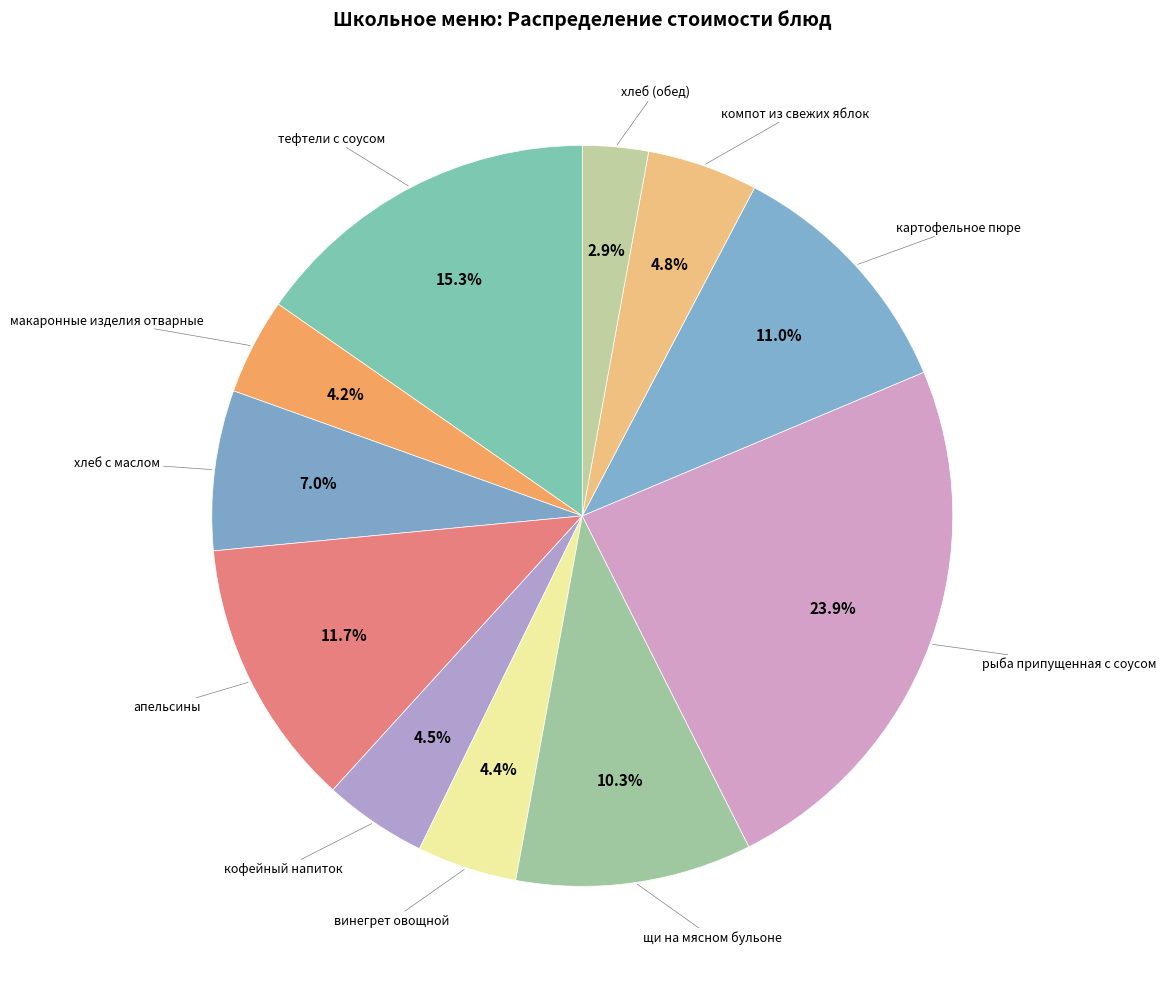

What is the smallest slice in the pie chart?

хлеб (обед)